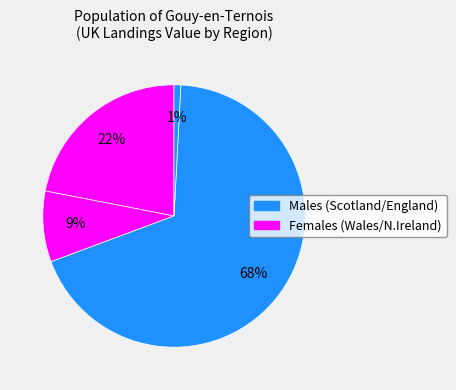

Count the number of slices in the pie.

4